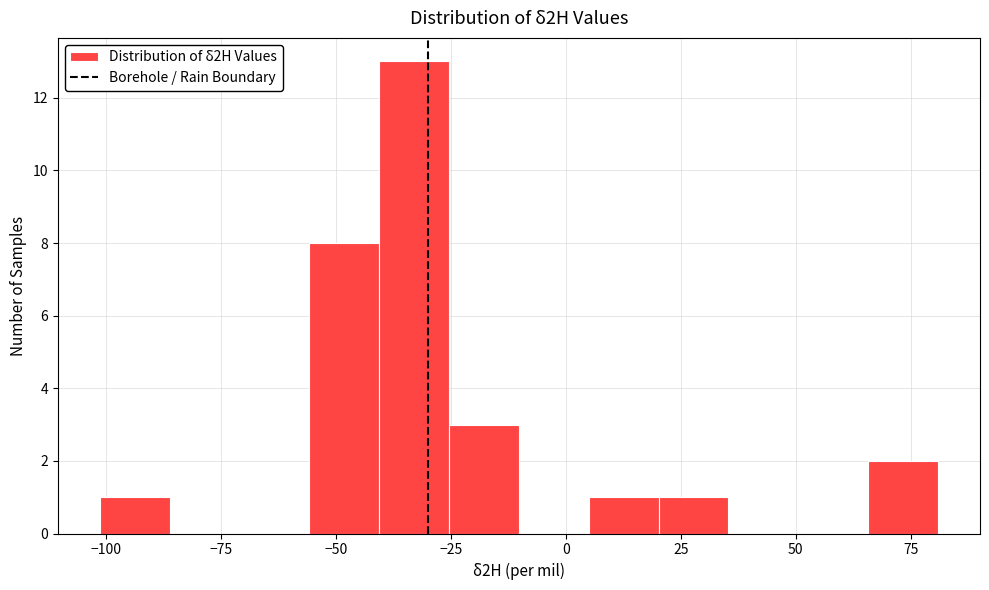

Read against the x-axis, roughly where is the centre of the tallest bar?

-35